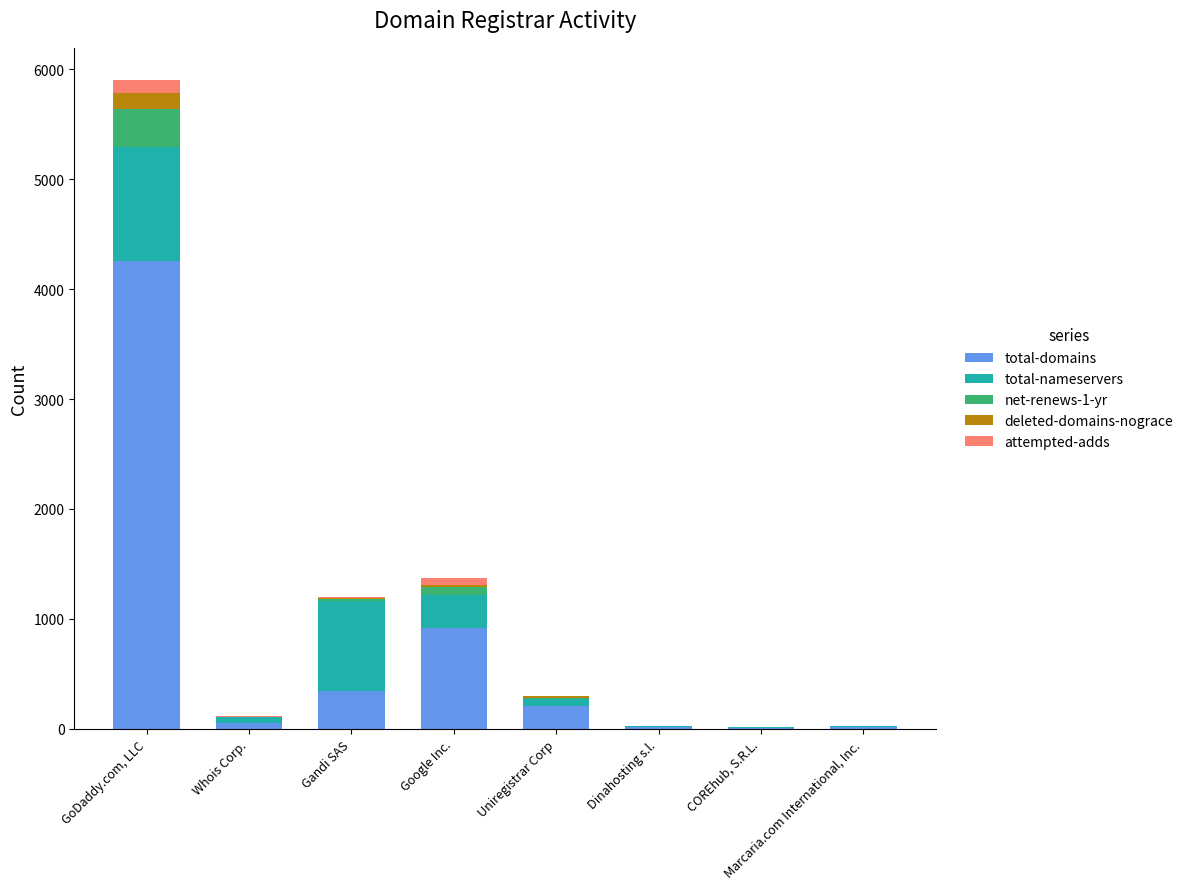

At which label does total-domains reach its peak?

GoDaddy.com, LLC